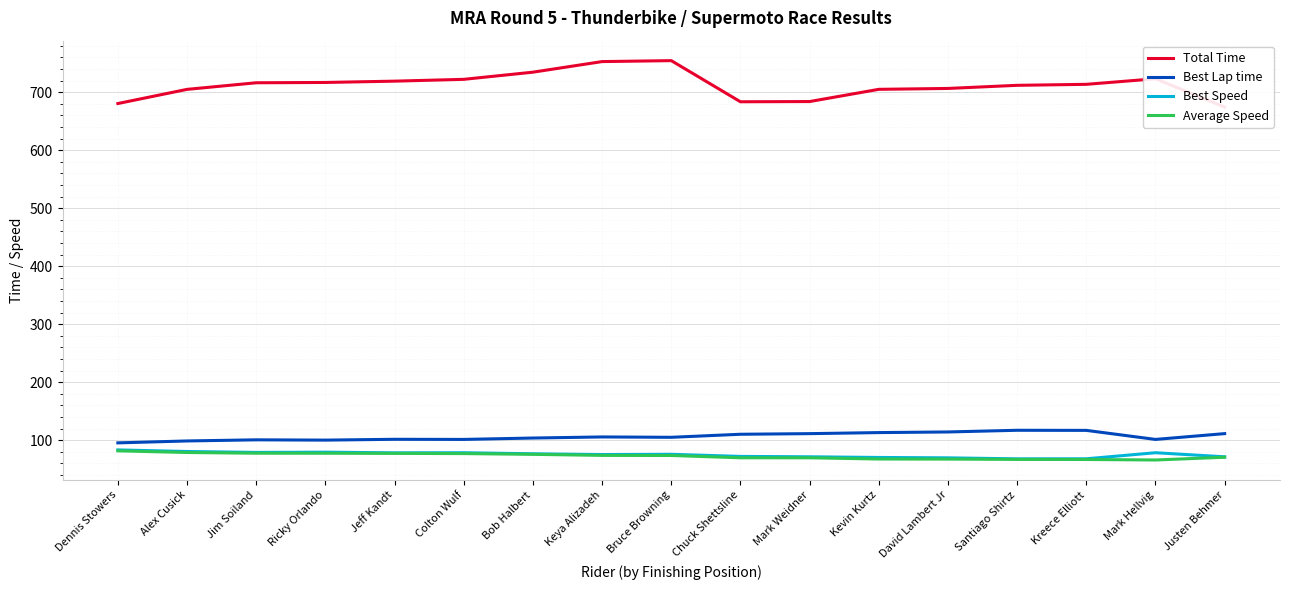

What is the label of the 5th point from the left?

Jeff Kandt